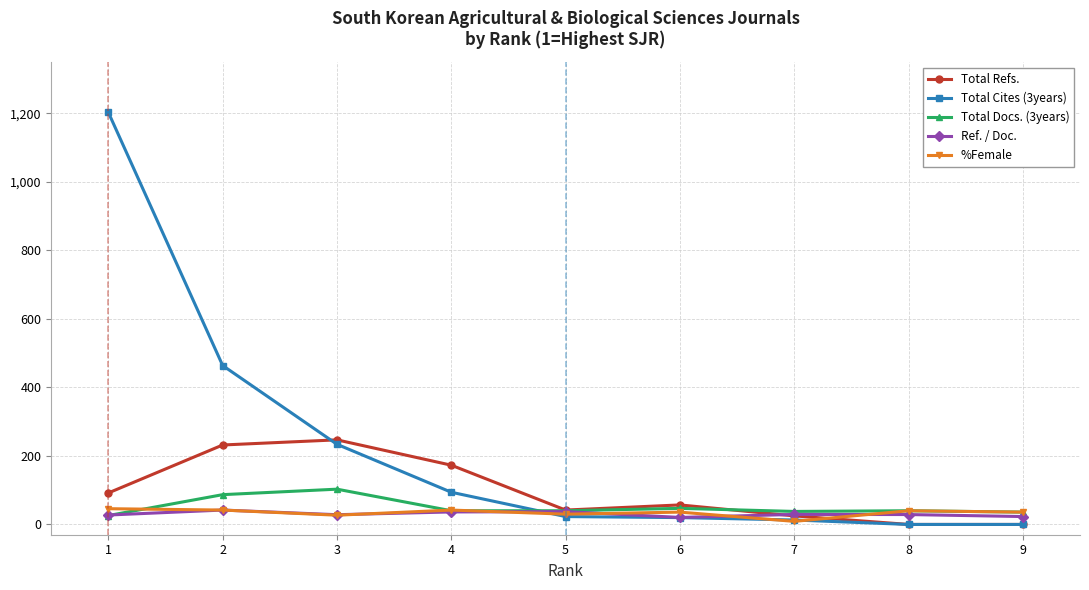

True or false: %Female has more than 0 interior local peaks.

True